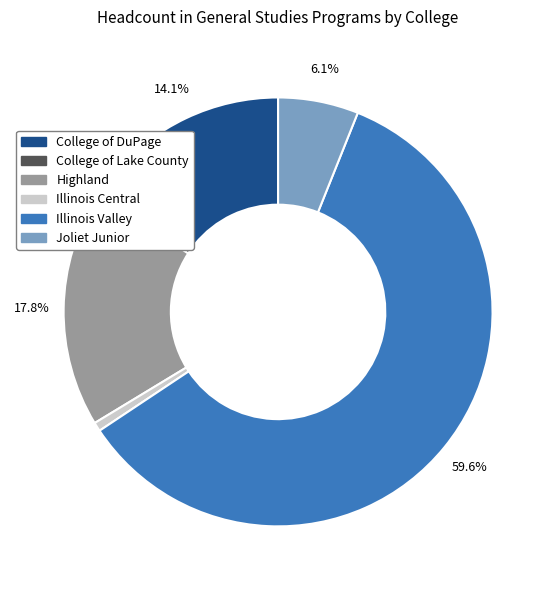

How many slices are in this pie chart?

6